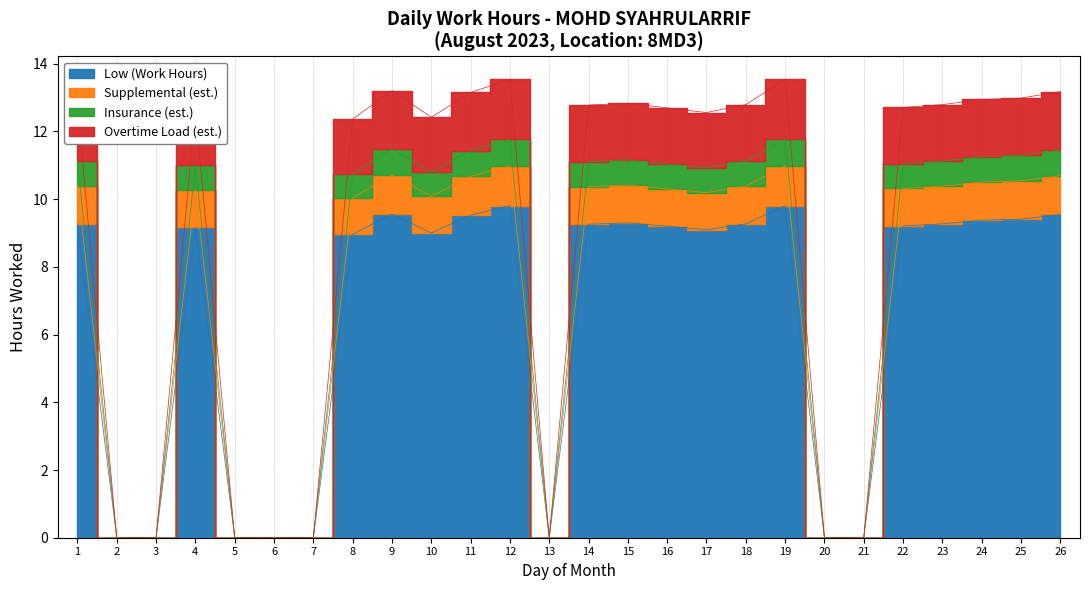

True or false: Overtime (Start) and OT 1.5 cross at least once.

False